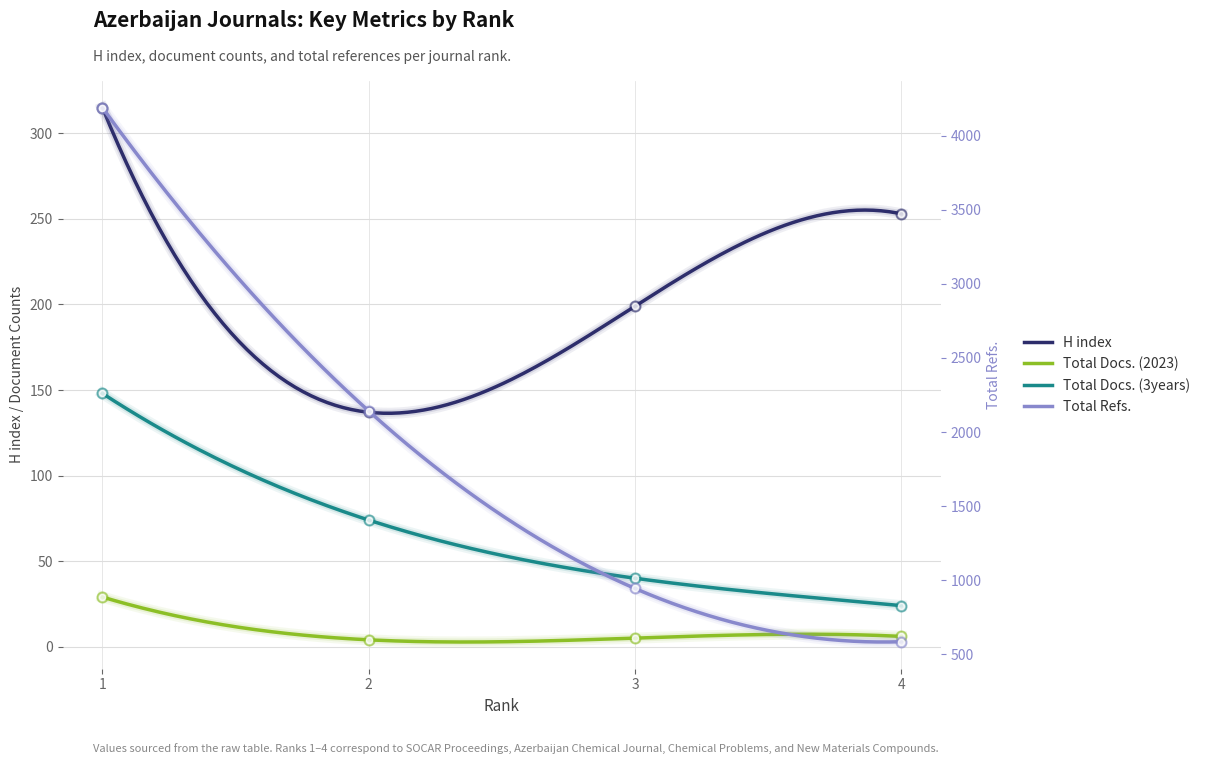

Is the value of Total Docs. (2023) at 1 greater than the value of Total Refs. at 4?

No